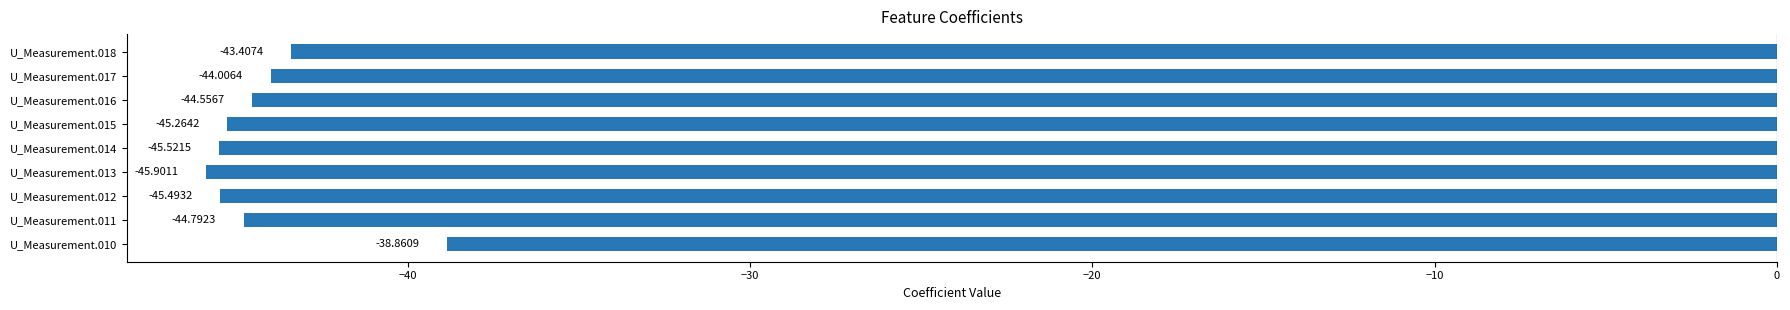

Between U_Measurement.011 and U_Measurement.013, which is larger?

U_Measurement.011